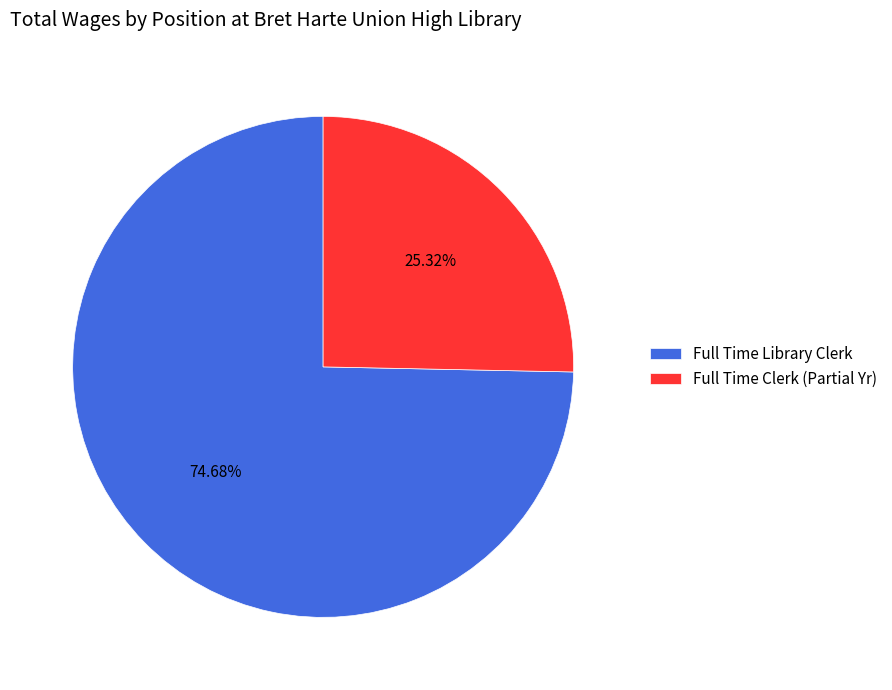

Which slice is the largest?

Full Time Library Clerk